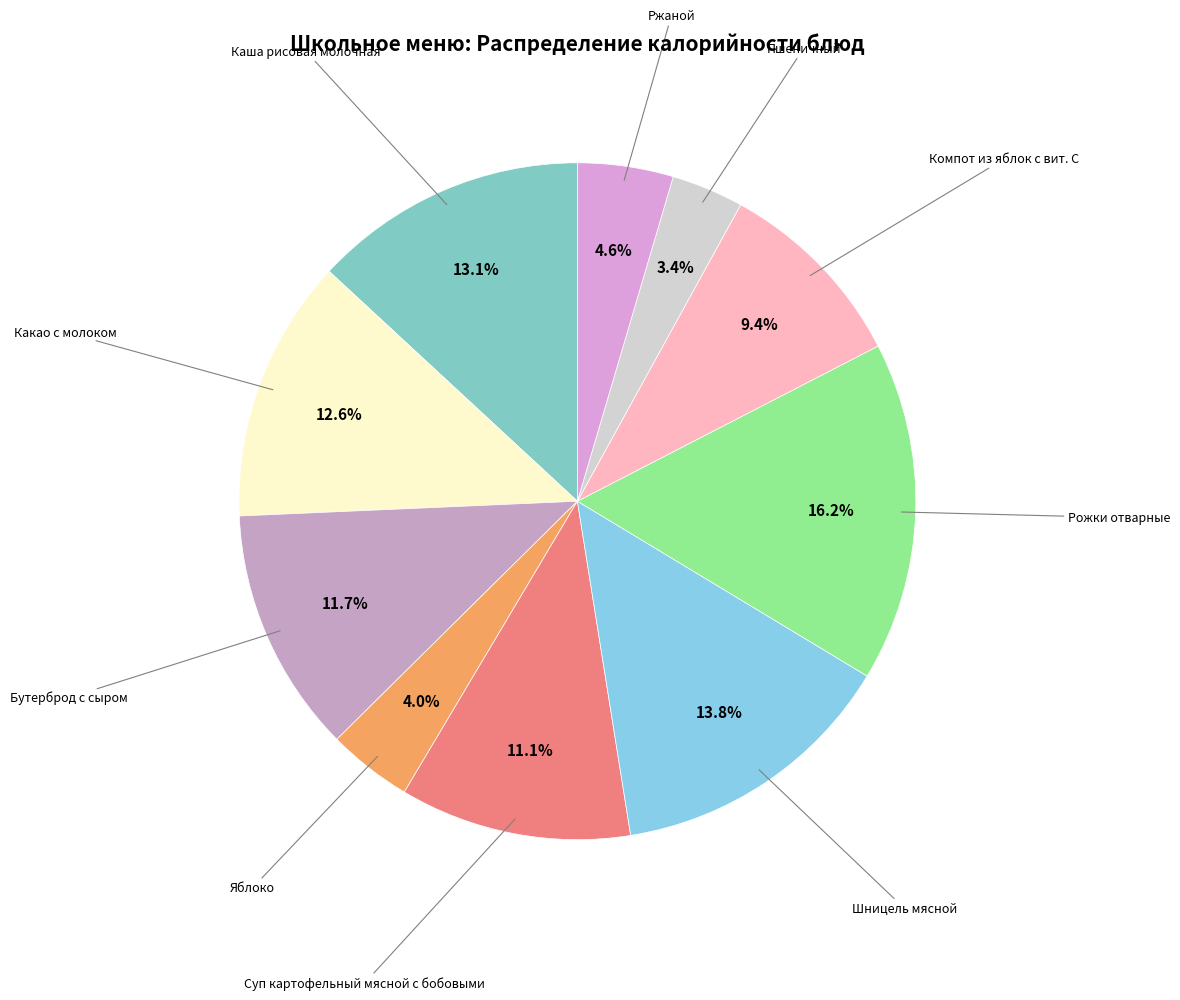

To the nearest percent, what is the difference between the largest and smallest slice percentages?

13%